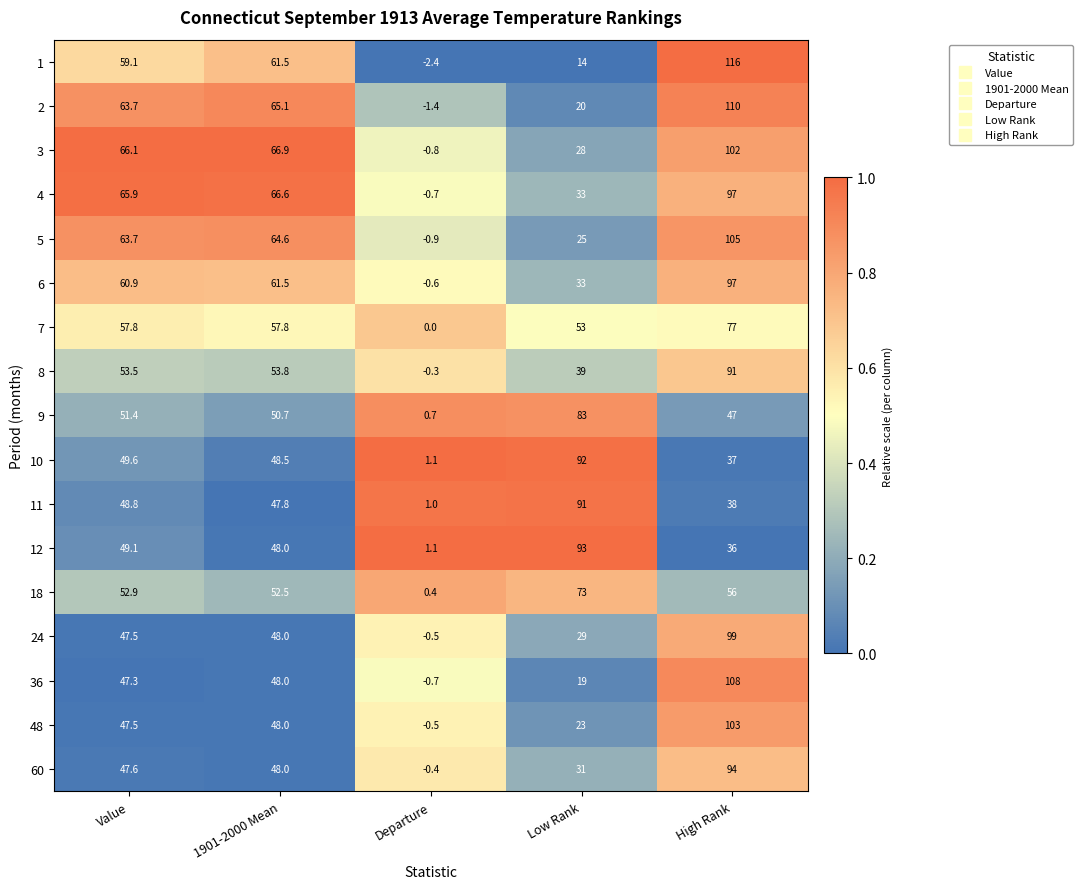

What is the minimum value for 6?

-0.6